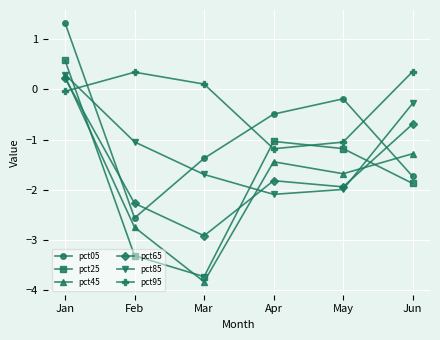

What is the minimum value for pct95?

-1.2